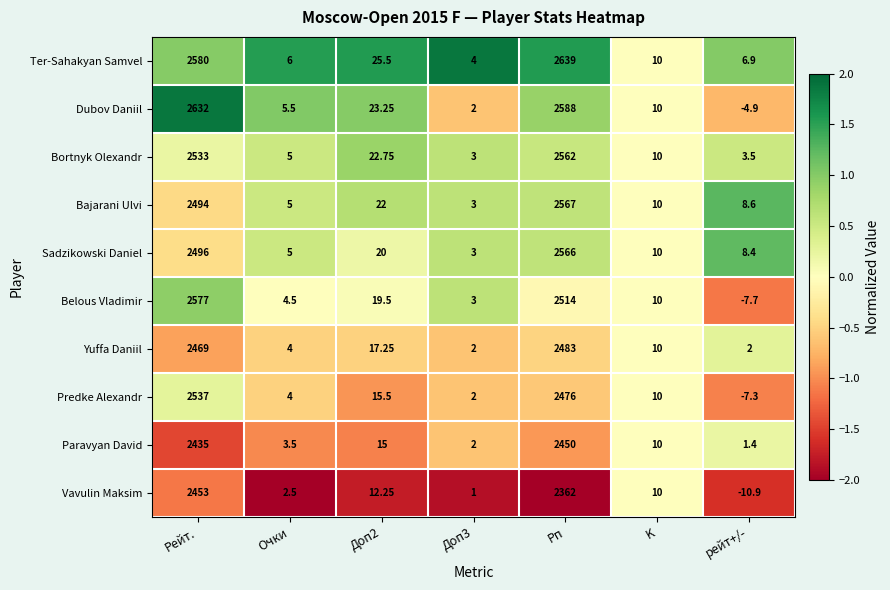

List the series in order of their peak value, lowest first.

Paravyan David, Vavulin Maksim, Yuffa Daniil, Predke Alexandr, Bortnyk Olexandr, Sadzikowski Daniel, Bajarani Ulvi, Belous Vladimir, Dubov Daniil, Ter-Sahakyan Samvel